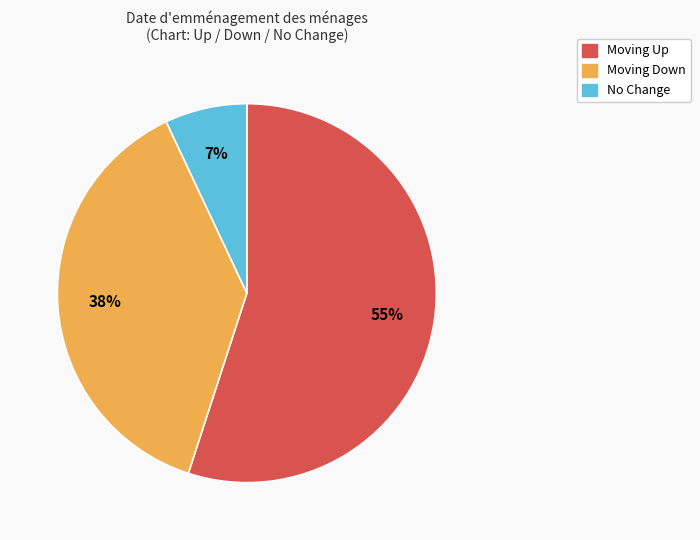

To the nearest percent, what is the difference between the largest and smallest slice percentages?

48%